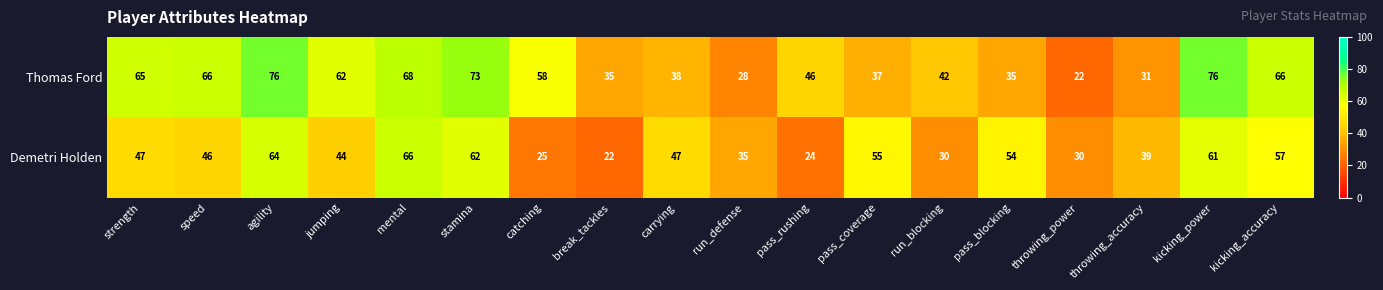

What is the maximum value shown in the chart?

76